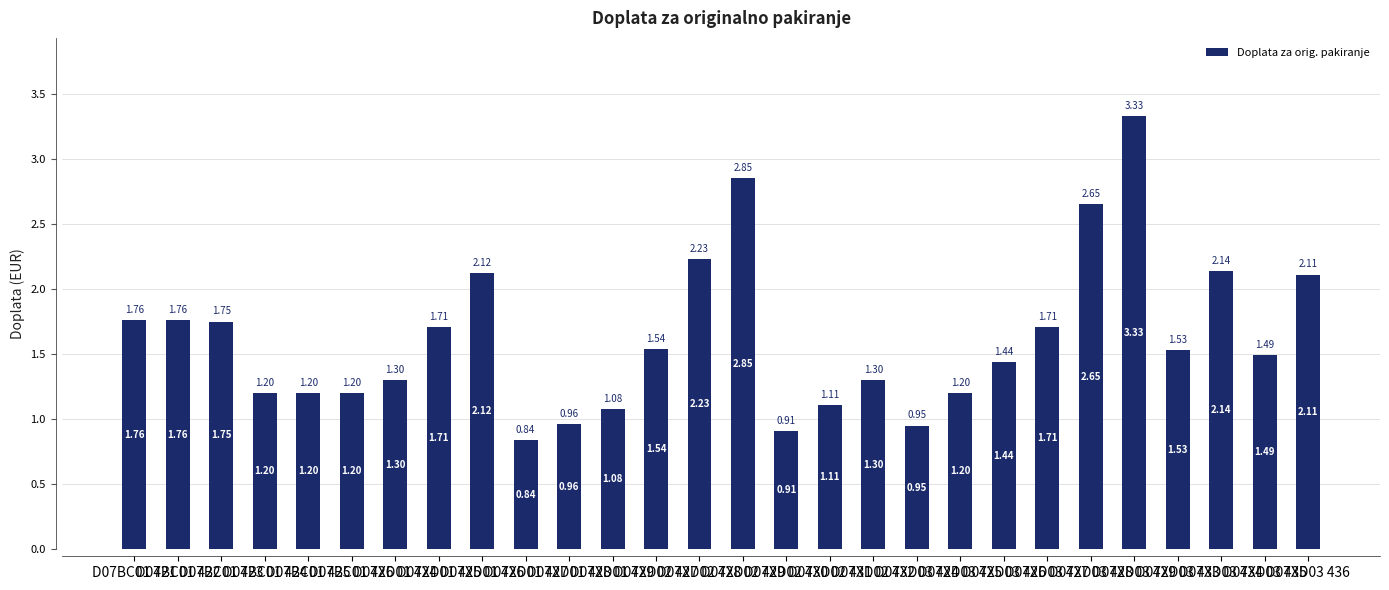

The value at D07XD01 428 is 0.4. True or false?

False